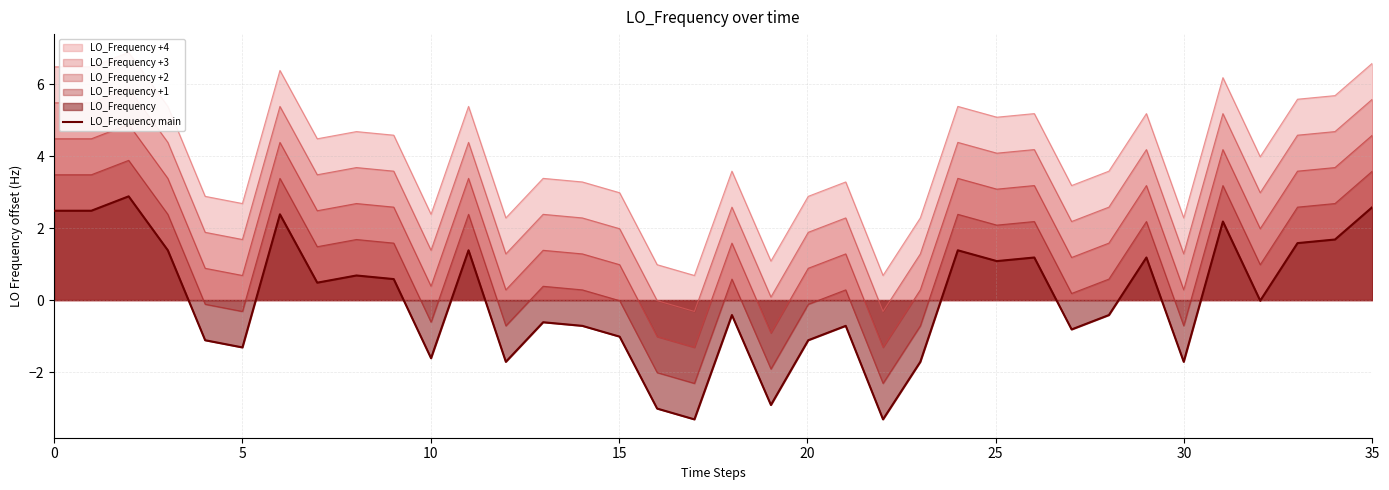

What is the difference between the maximum and second lowest values in the LO_Frequency +4 line series?

6.2